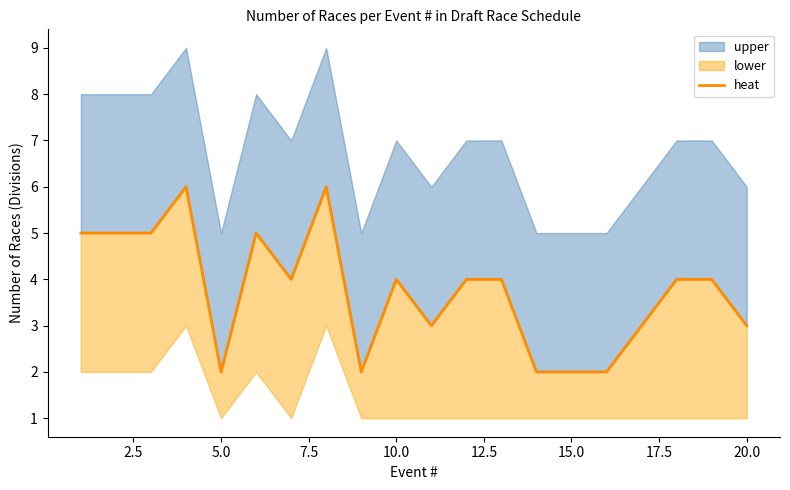

Does the chart have visible grid lines?

No